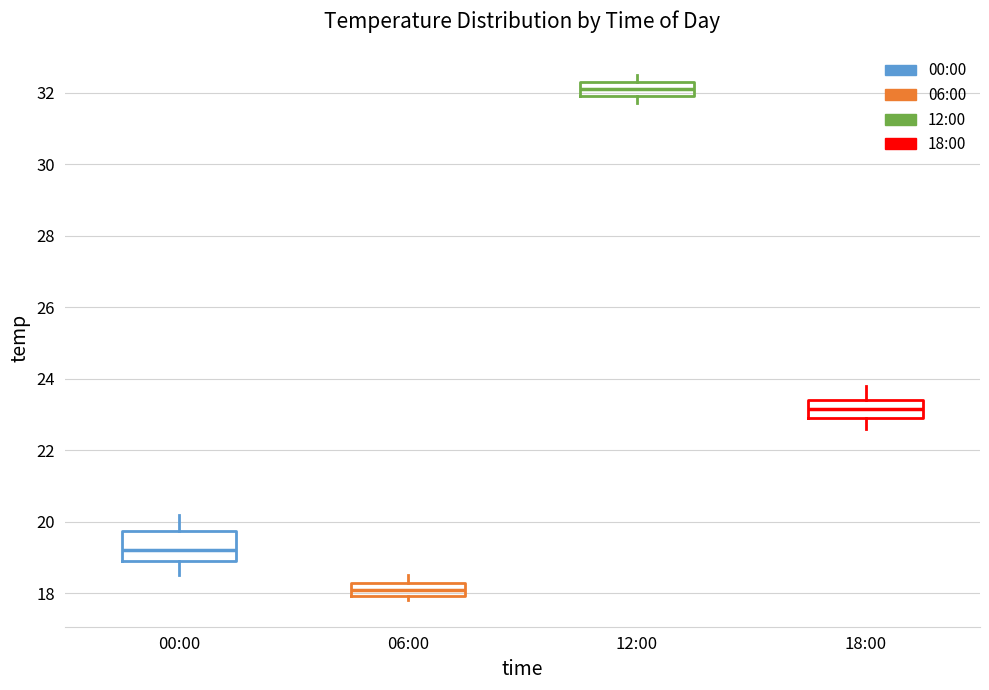

Where is the lower edge of the box for 06:00 on the y-axis? The values are not printed on the chart, so give them approximately, as read against the axis.

18.0